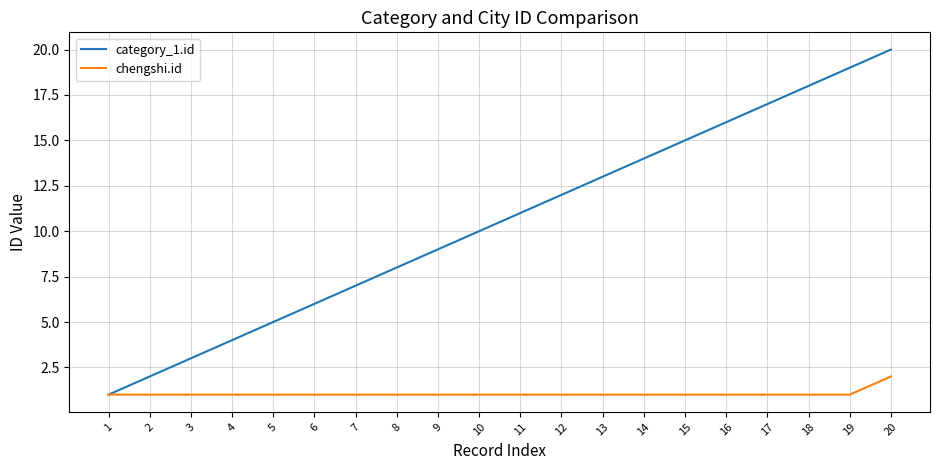

List the labels in order of category_1.id value, smallest first.

1, 2, 3, 4, 5, 6, 7, 8, 9, 10, 11, 12, 13, 14, 15, 16, 17, 18, 19, 20